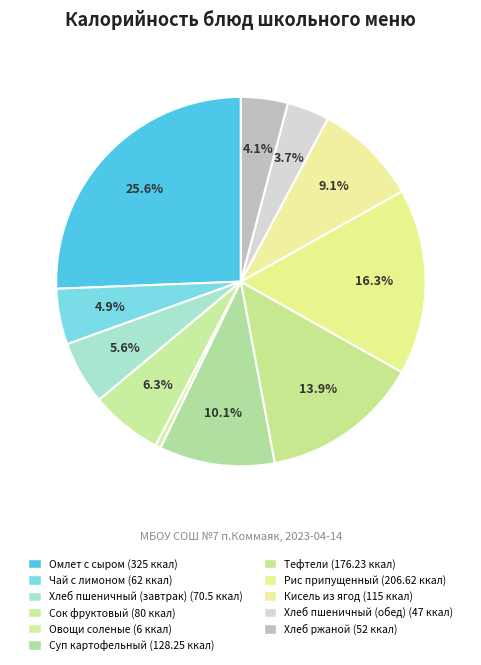

Is it true that Омлет с сыром is 26% of the pie?

True